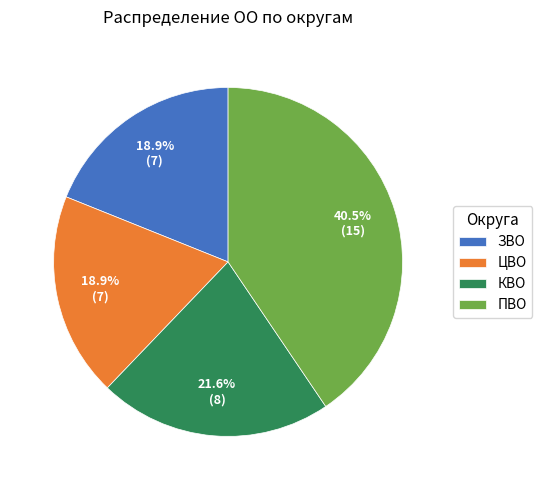

Which has a higher value, ПВО or ЦВО?

ПВО